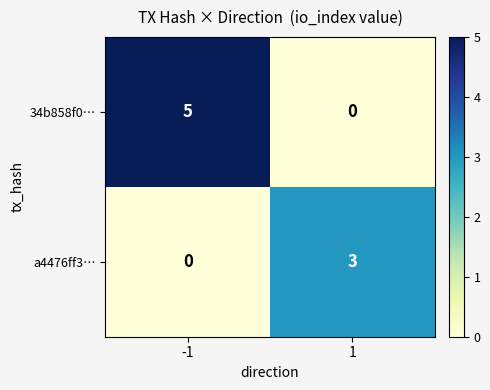

What is the difference between the 34b858f0… values at 1 and -1?

5